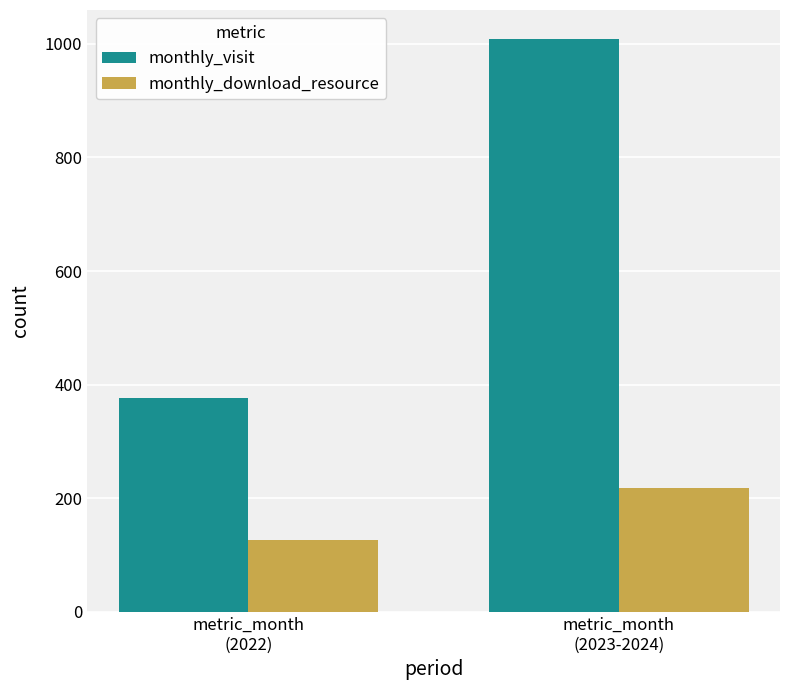

Where is monthly_download_resource nearest to the value 172?

metric_month
(2022)